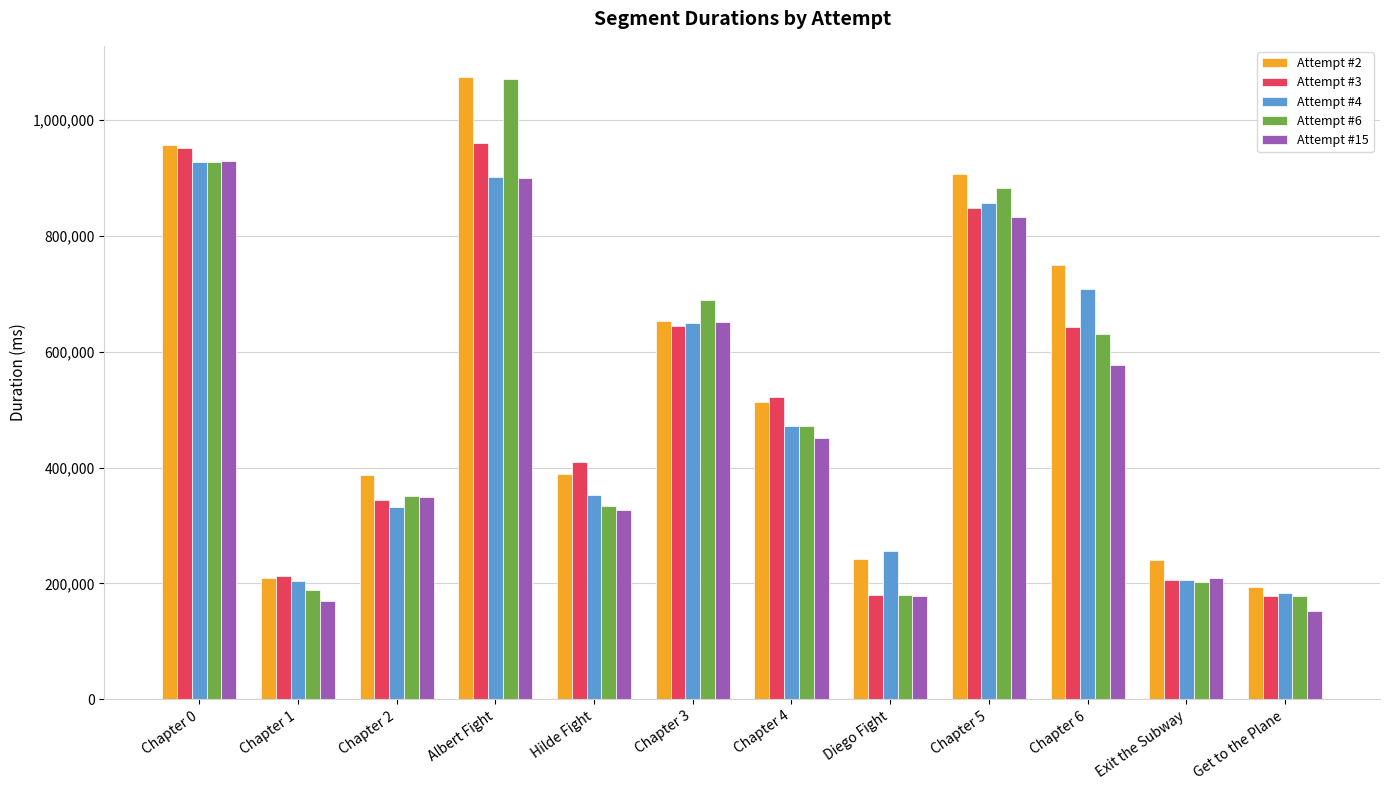

Where is Attempt #4 nearest to the value 555130?

Chapter 4